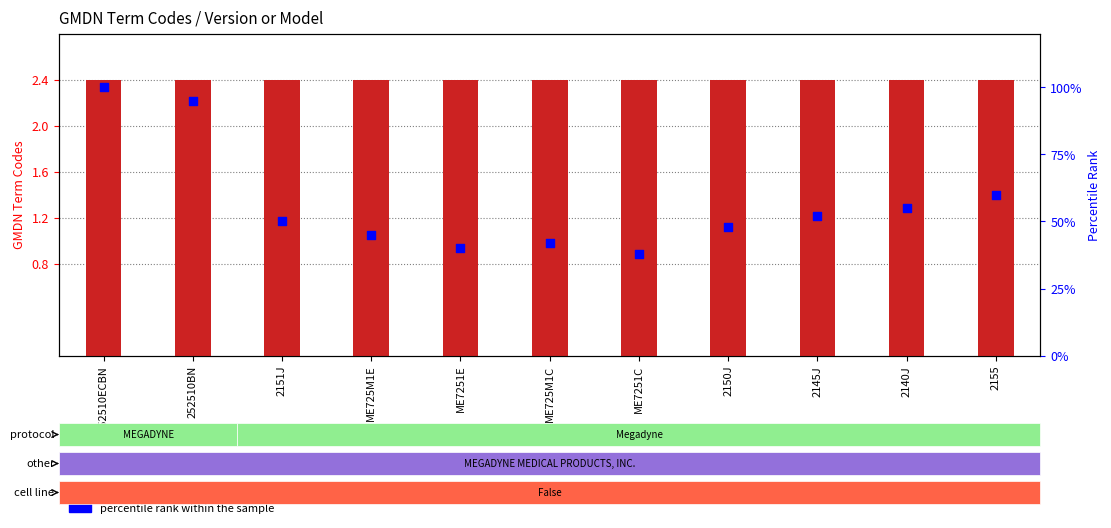

Which series reaches the maximum Y coordinate?

percentile rank within the sample